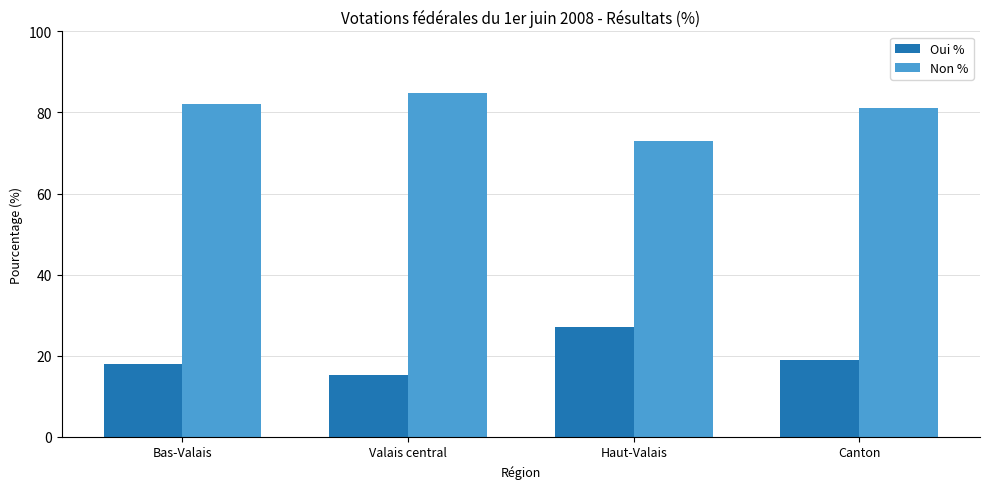

List the series in order of their peak value, lowest first.

Oui %, Non %